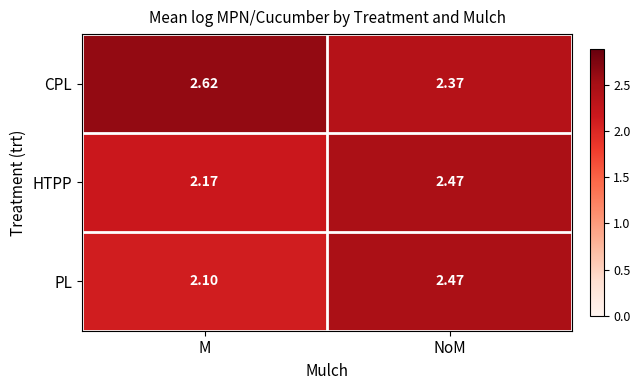

Which series has the widest spread of values?

PL